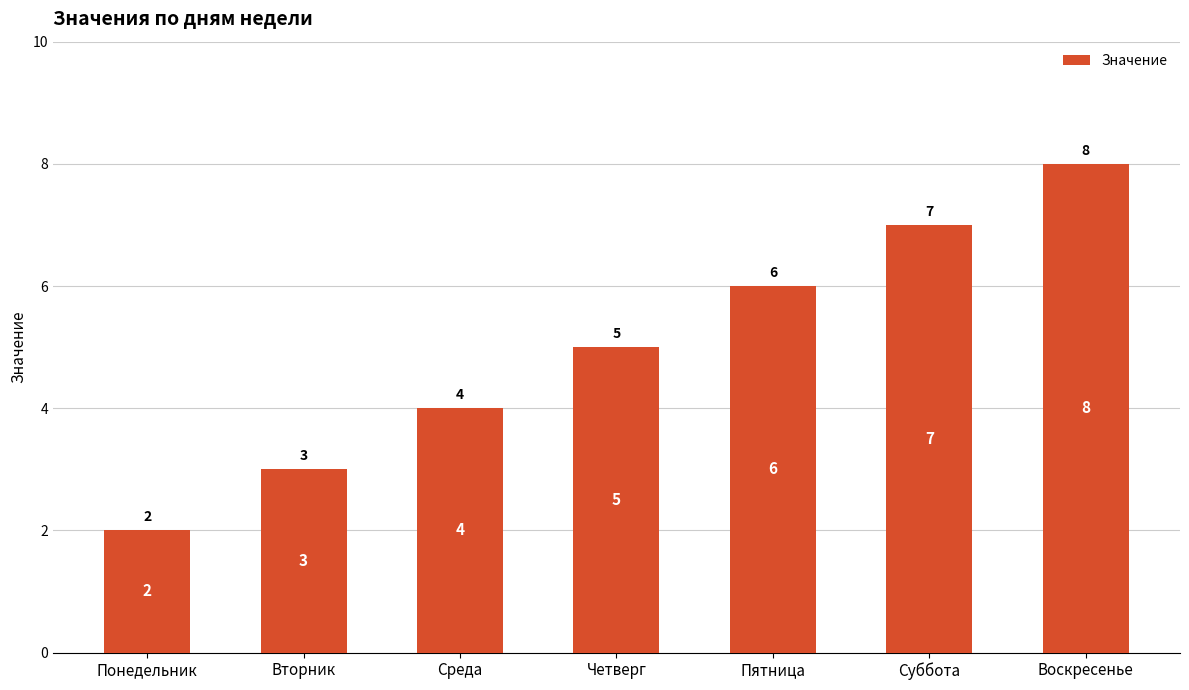

How many values are between 3 and 7?

5